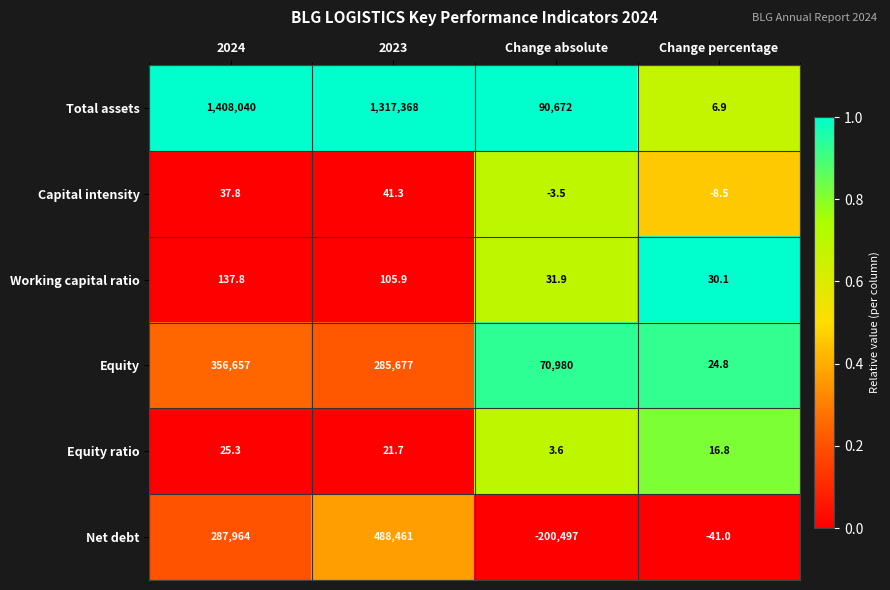

The Net debt series shows 287964.0 at 2024. True or false?

True